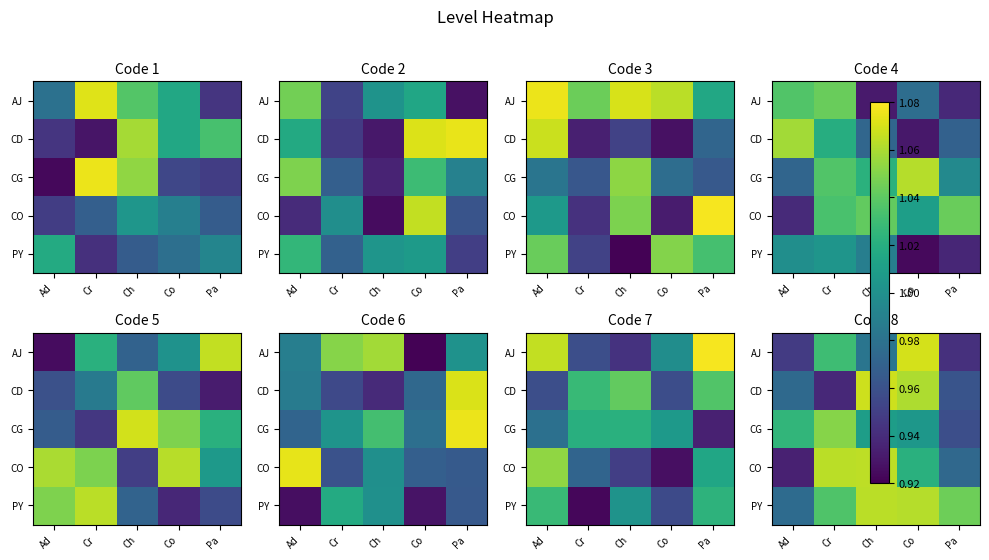

How many data points does each series have?

5